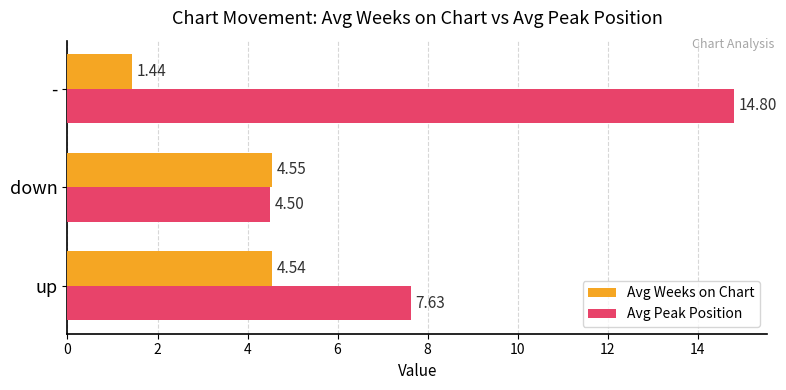

What are all the series names shown in the legend?

Avg Weeks on Chart, Avg Peak Position